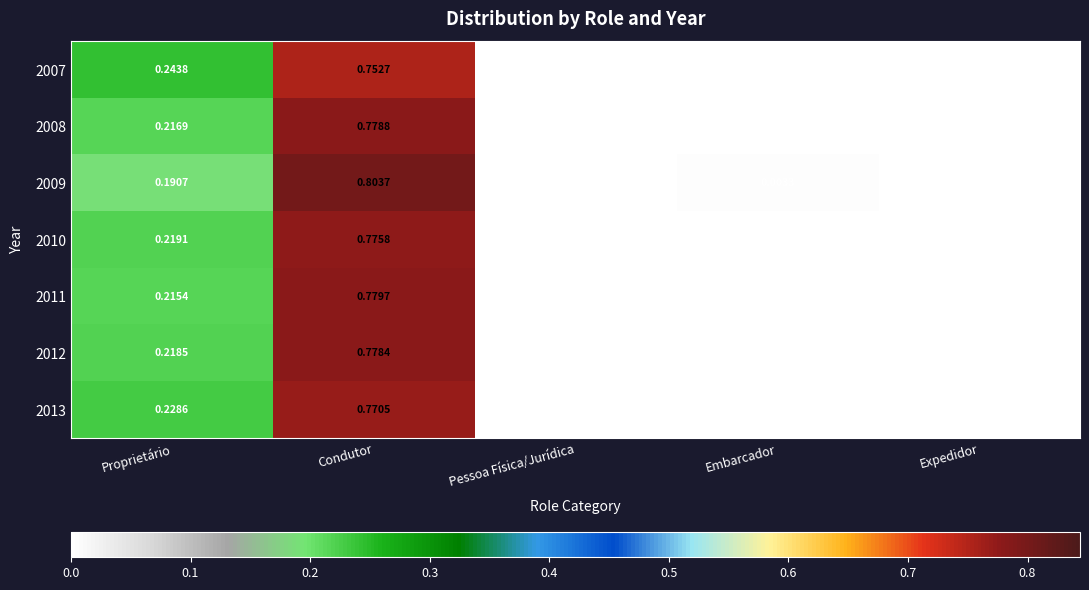

At which label does 2013 reach its minimum?

Expedidor